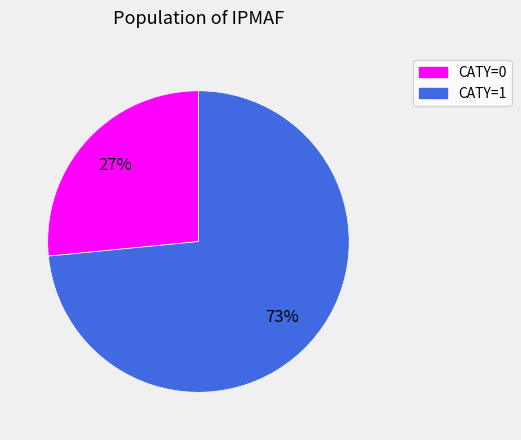

Count the number of slices in the pie.

2